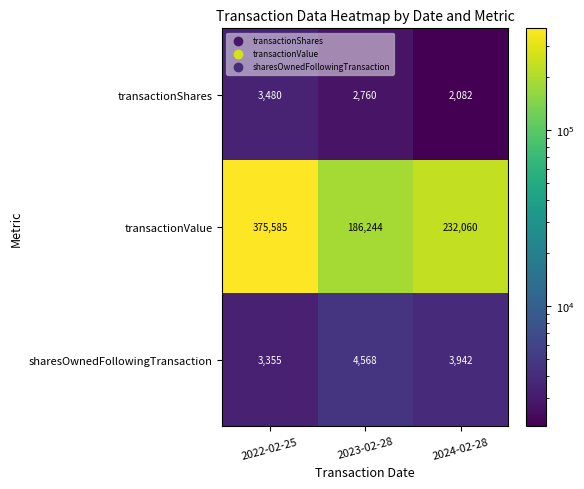

At which category does the chart reach its minimum across all series?

2024-02-28